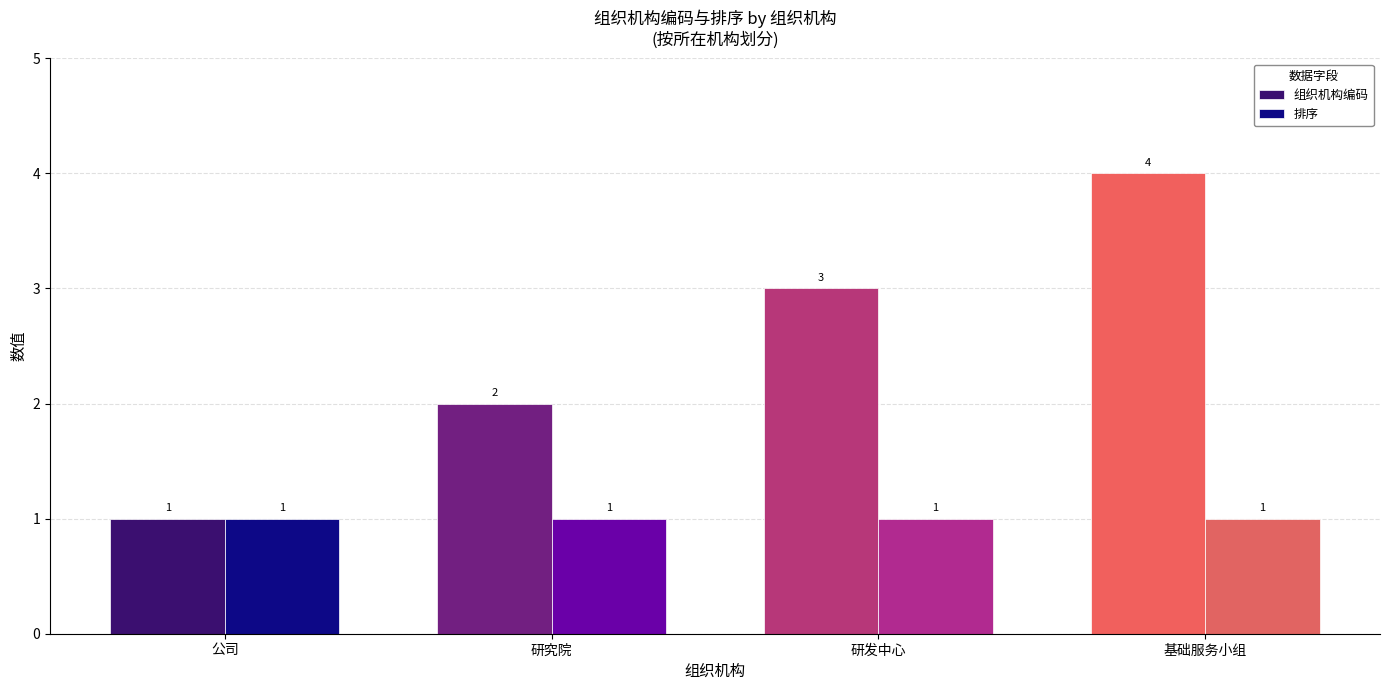

How many bars are there in total?

8